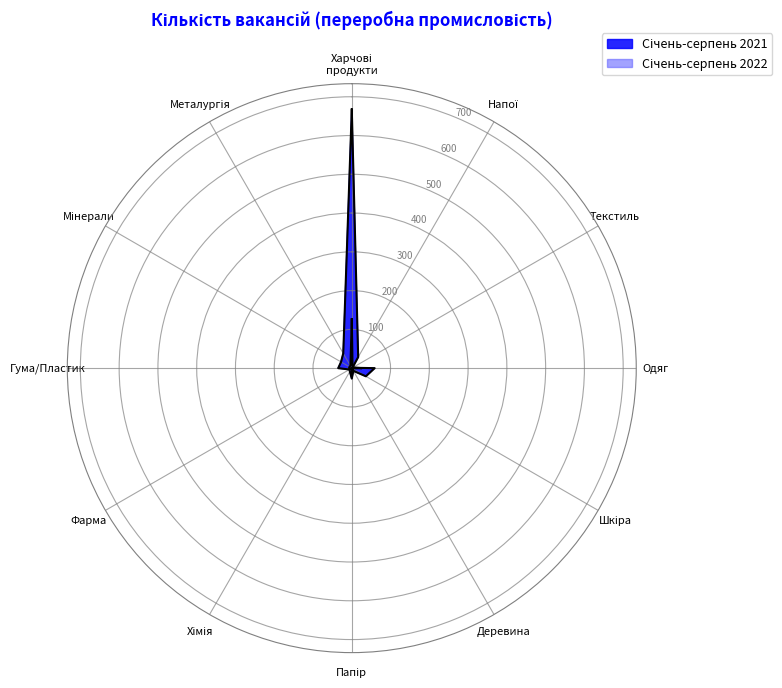

Which category has the lowest value across all series?

Виробництво шкіри